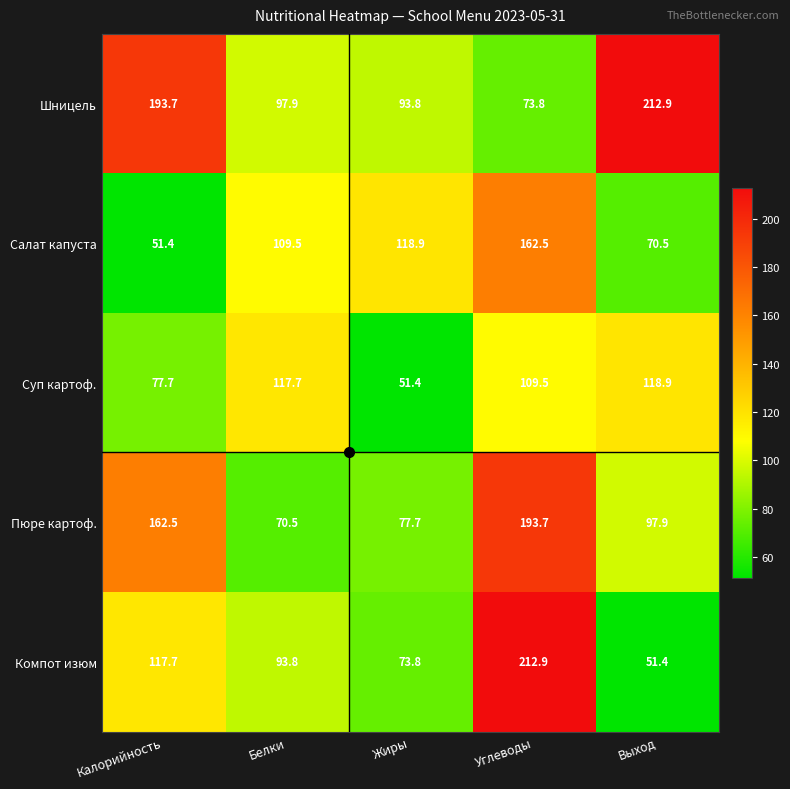

Rank the series by their average value, from highest to lowest.

Шницель, Пюре картоф., Компот изюм, Салат капуста, Суп картоф.